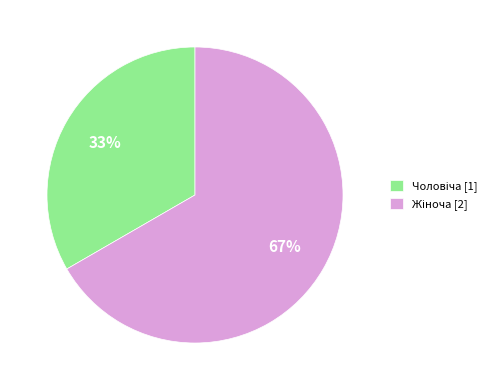

Is there a majority slice in this chart?

Yes